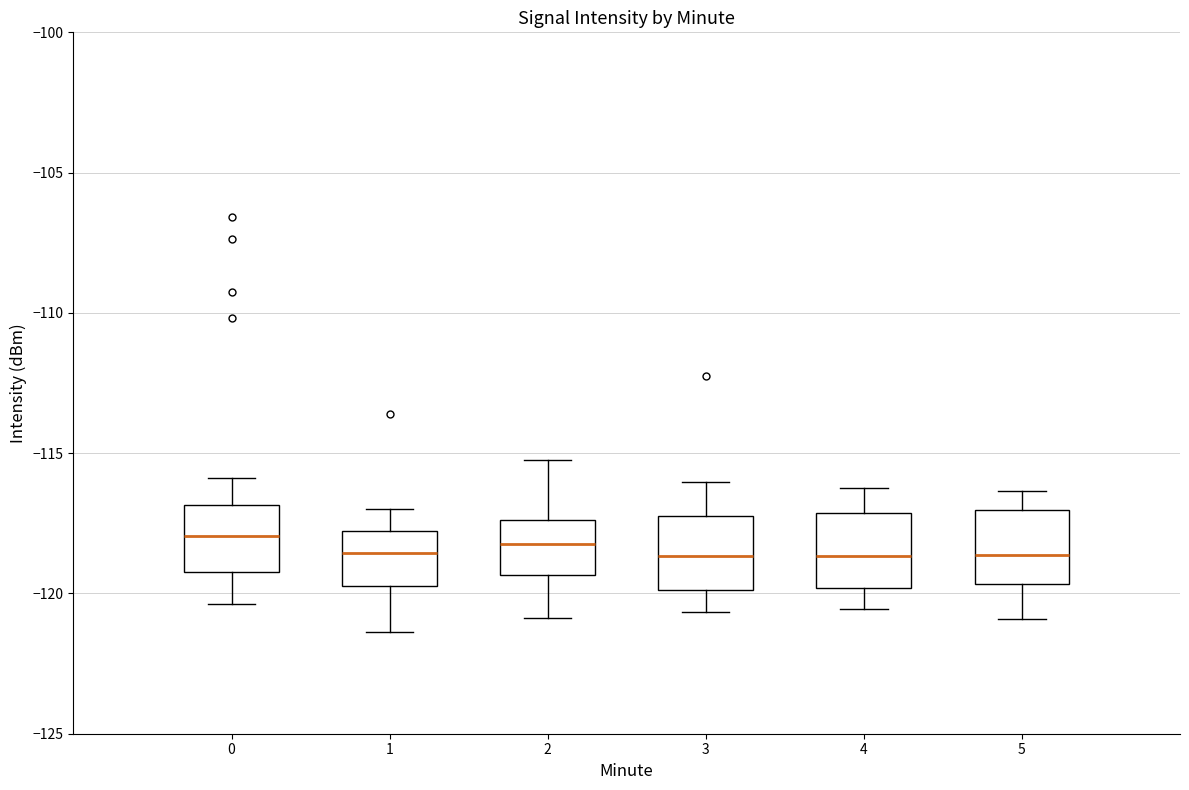

Where does the upper whisker of the box at x = 5 end on the y-axis? The values are not printed on the chart, so give them approximately, as read against the axis.

-116.5